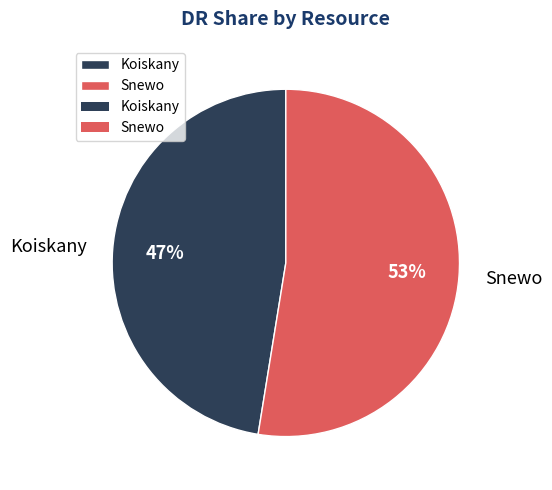

What percentage is the Snewo slice, to the nearest percent?

53%